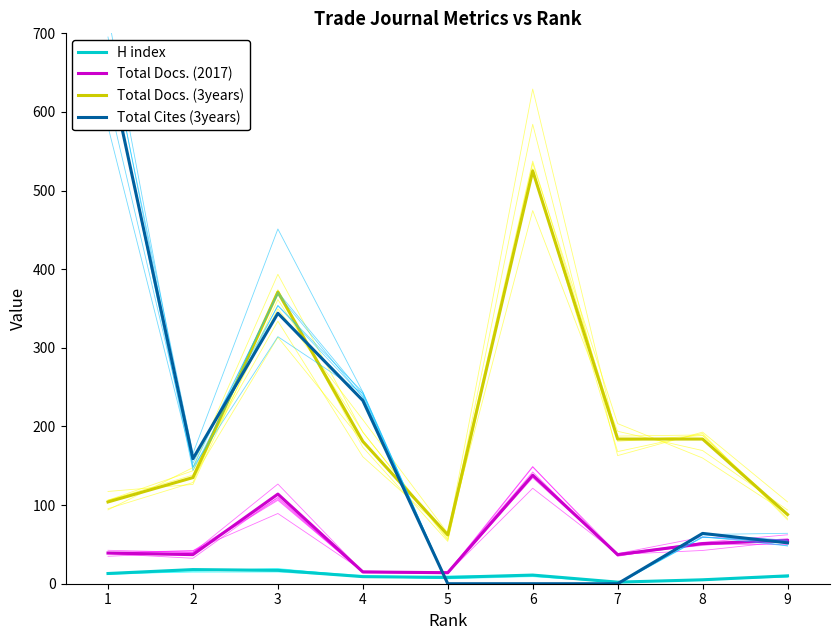

Is the value of Total Docs. (3years) at 3 greater than the value of Total Docs. (2017) at 1?

Yes